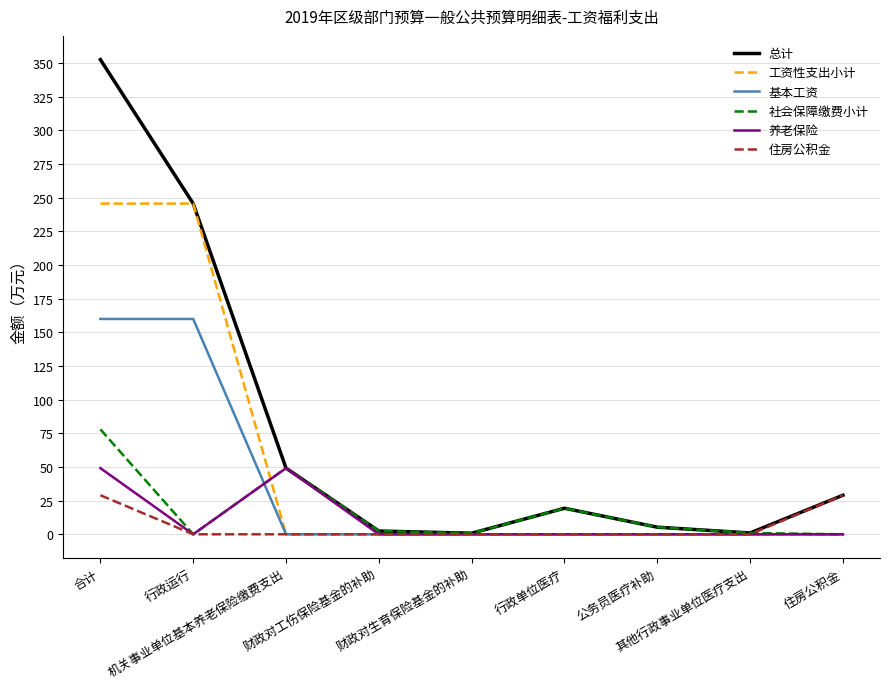

Is this an area chart (filled region under the line)?

No